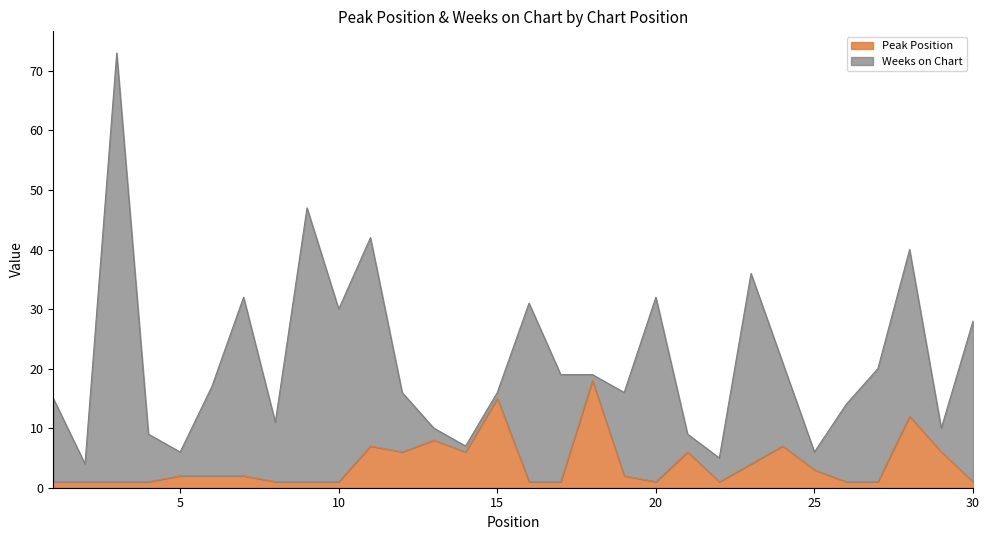

What is the difference between the values at 23 and 7?

2